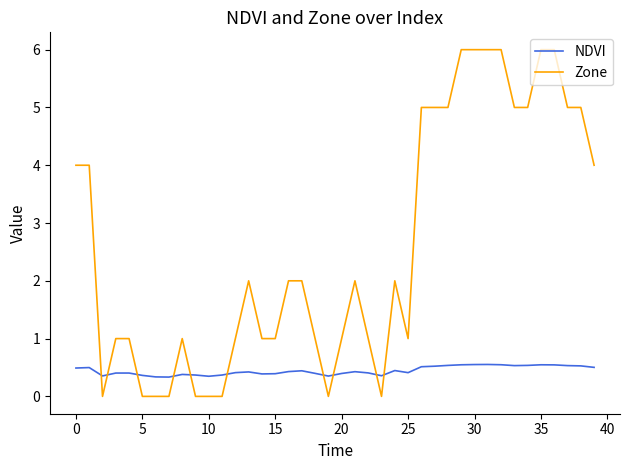

Rank the series by their average value, from lowest to highest.

NDVI, Zone